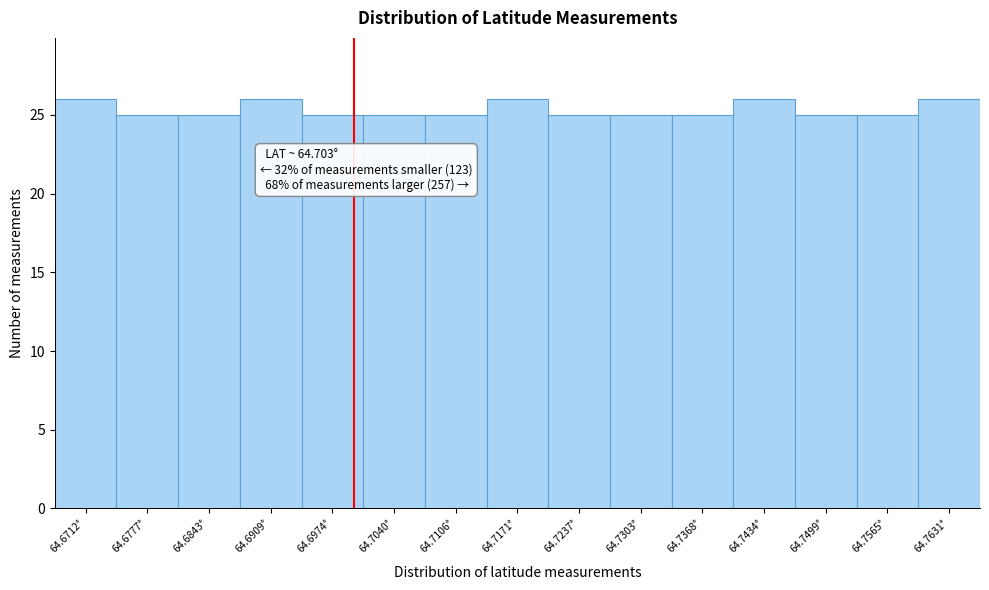

Reading left to right, extract all data points from this chart.

26	25	25	26	25	25	25	26	25	25	25	26	25	25	26